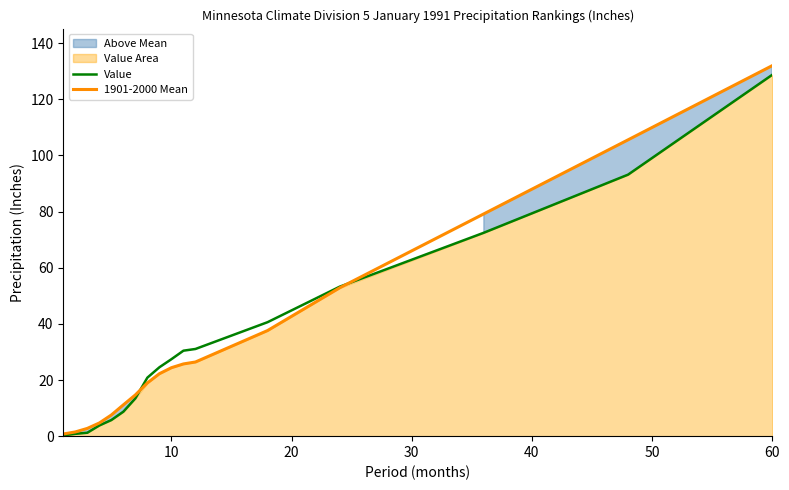

Does the chart have visible grid lines?

No